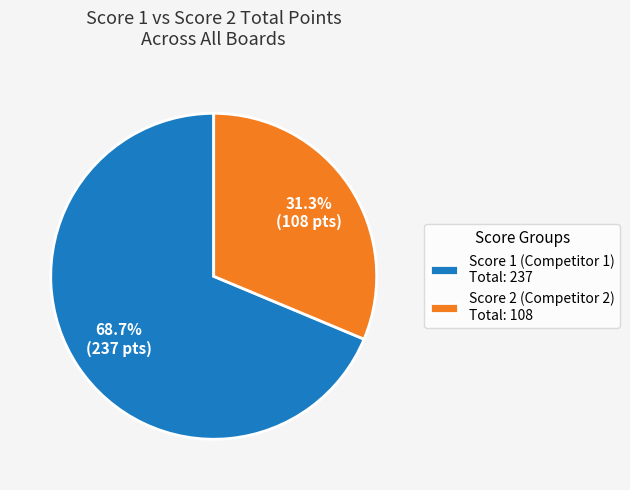

What is the ratio of the value at Score 1 (Competitor 1) Total: 237 to the value at Score 2 (Competitor 2) Total: 108?

2.2